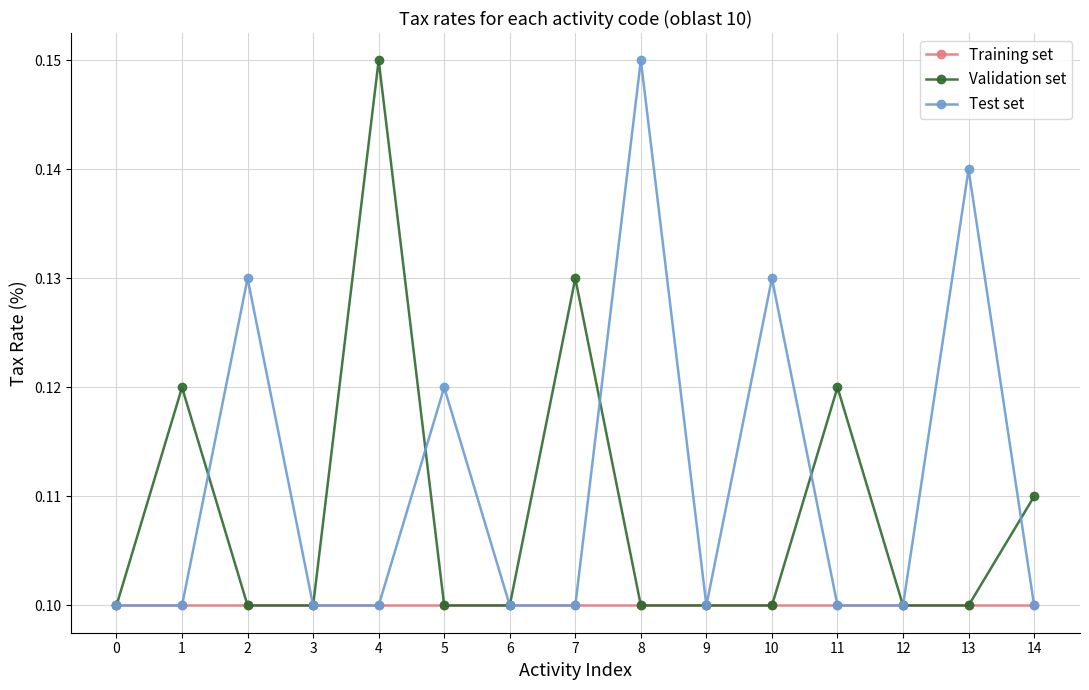

At how many categories does at least one series exceed 0?

15